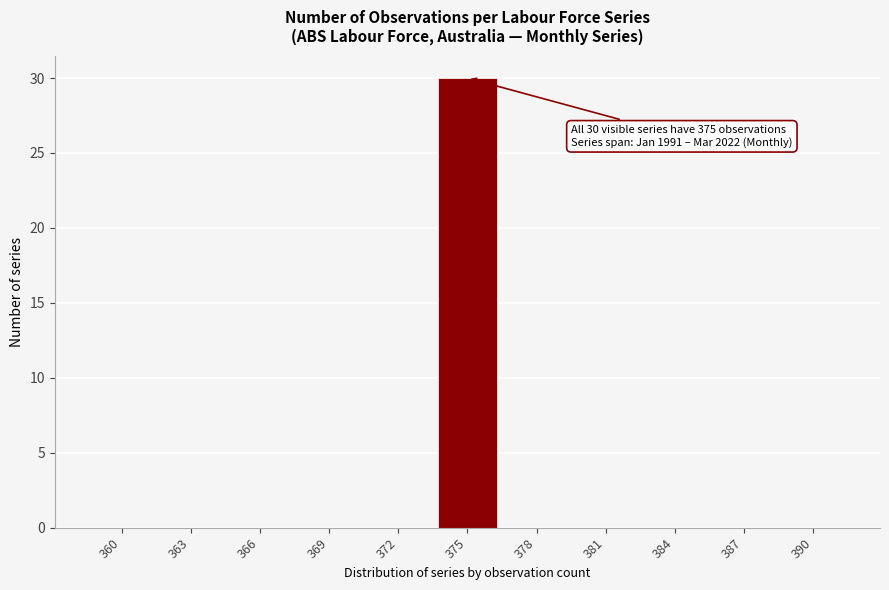

Reading left to right, what are all the values shown in this chart?

360=0	363=0	366=0	369=0	372=0	375=30	378=0	381=0	384=0	387=0	390=0